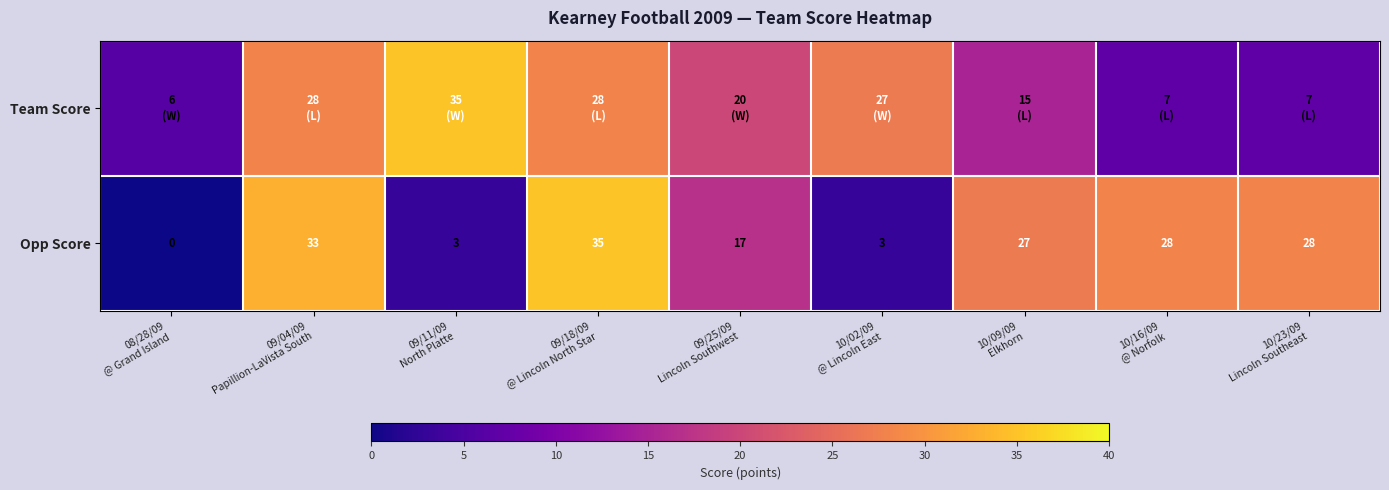

What is the highest value of the Opp Score series?

35